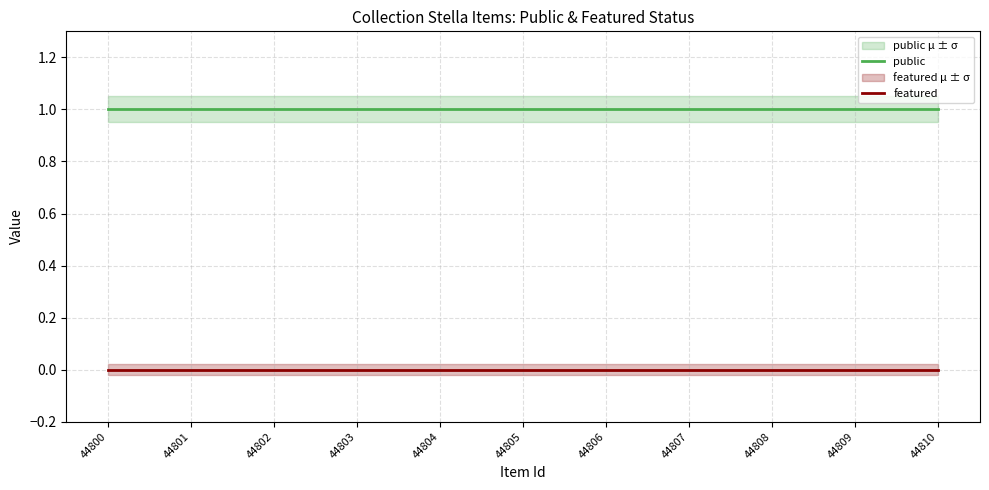

What is the difference between the highest and lowest values at 44802?

1